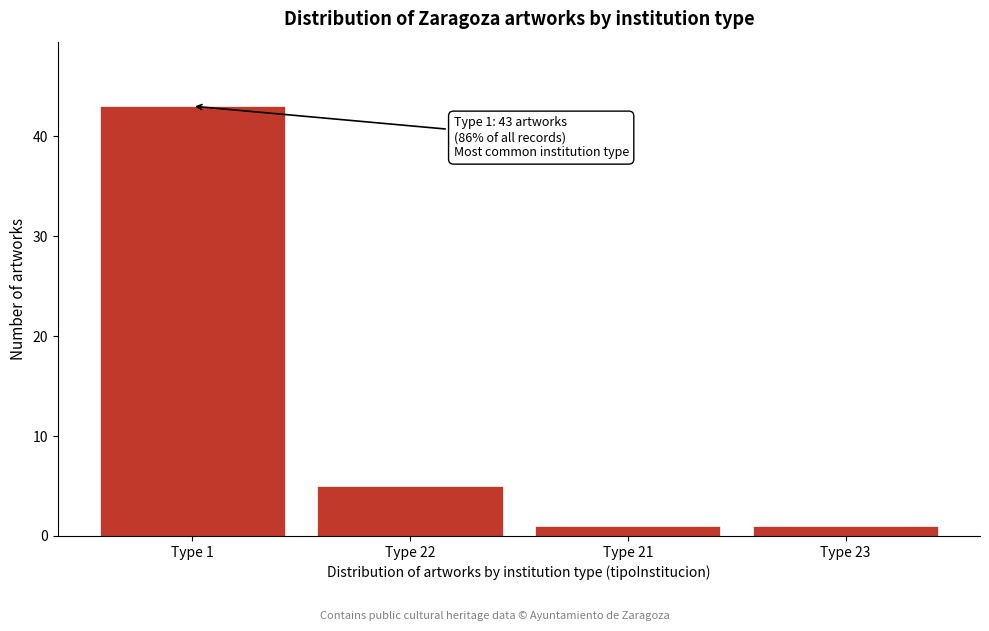

Reading right to left, transcribe all the data shown in this chart.

1	1	5	43